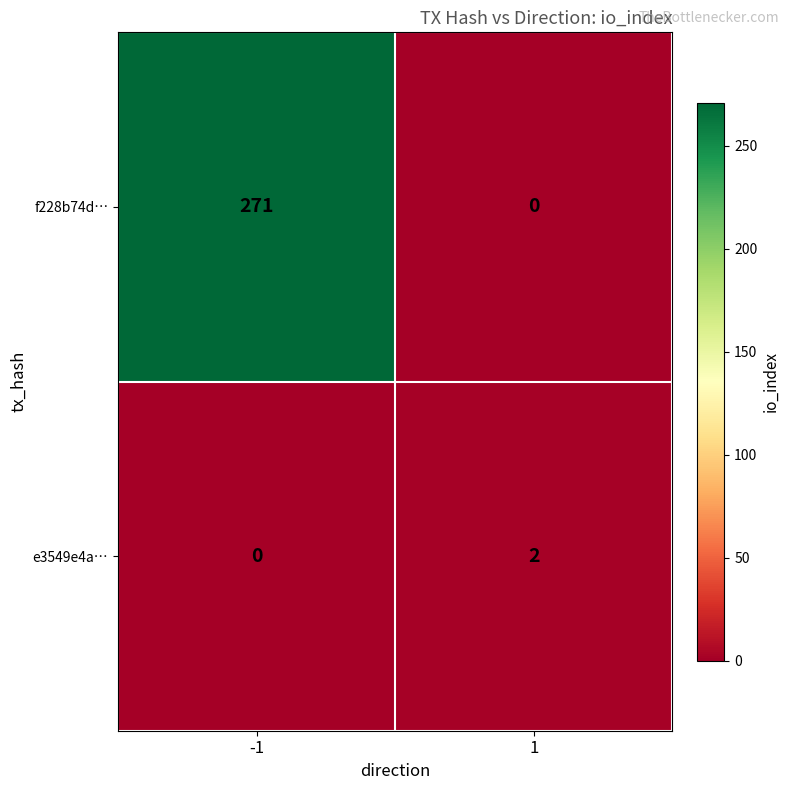

What is the greatest value displayed?

271